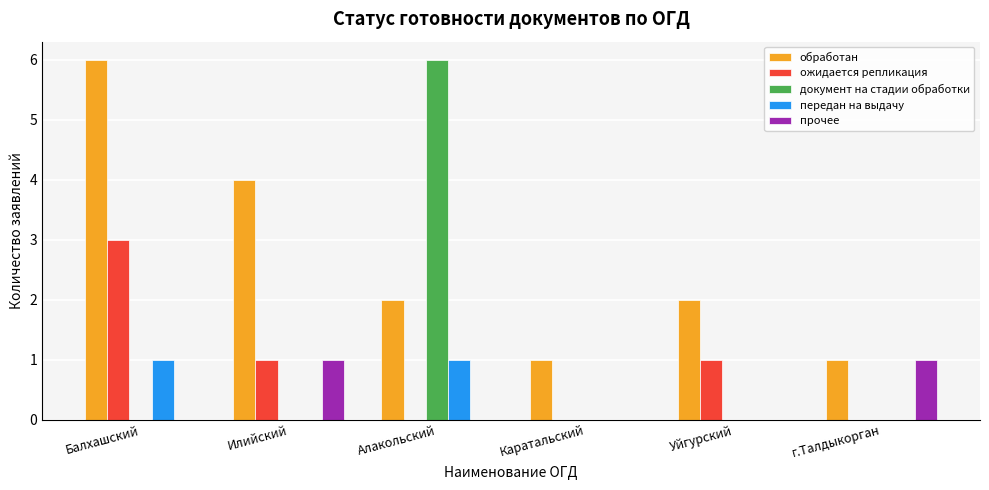

What is the sum of all обработан values?

16